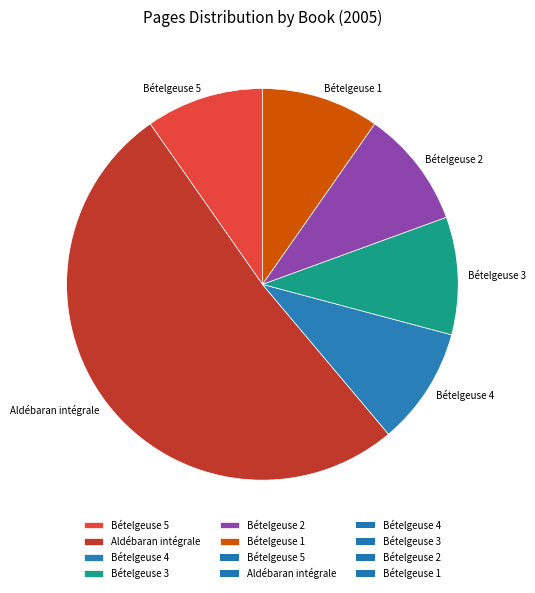

True or false: Bételgeuse 2 accounts for 1% of the total.

False